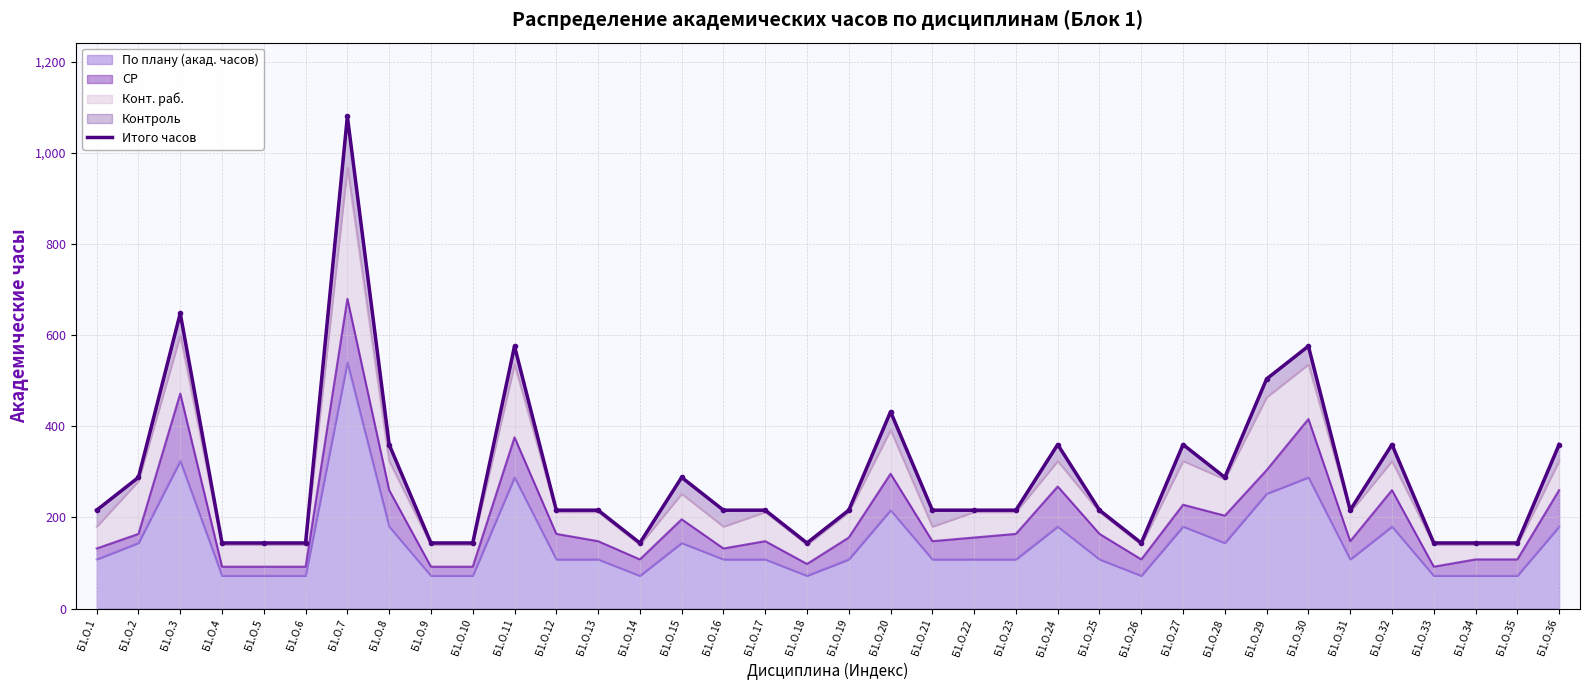

What is the difference between the second highest and minimum values?

504